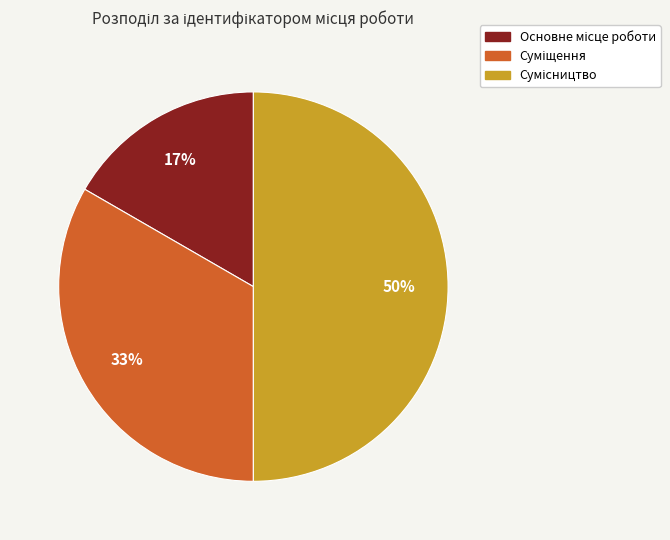

To the nearest percent, what is the average slice percentage?

33%